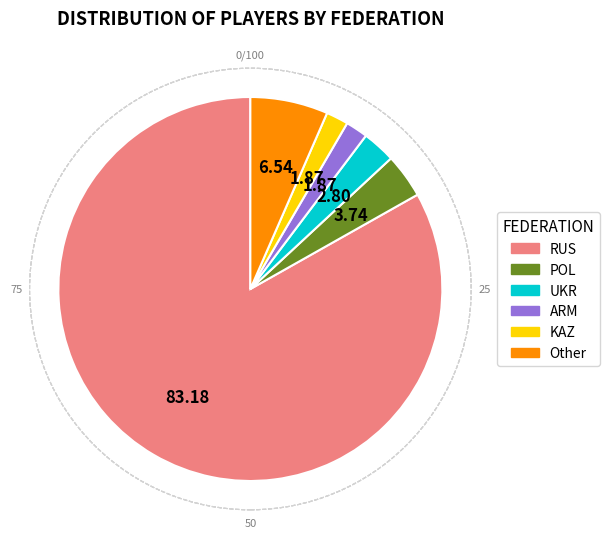

The KAZ slice represents 2% of the pie. True or false?

True